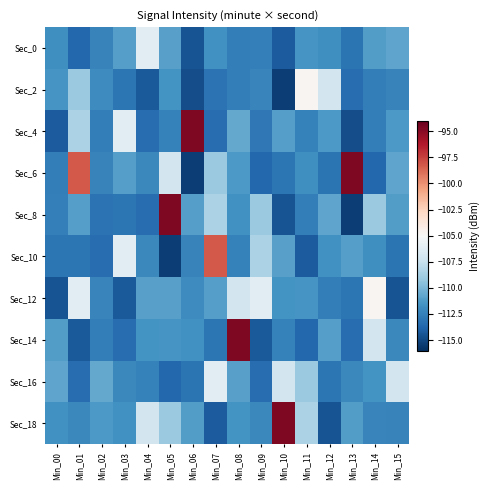

At which category does the chart reach its minimum across all series?

Min_10